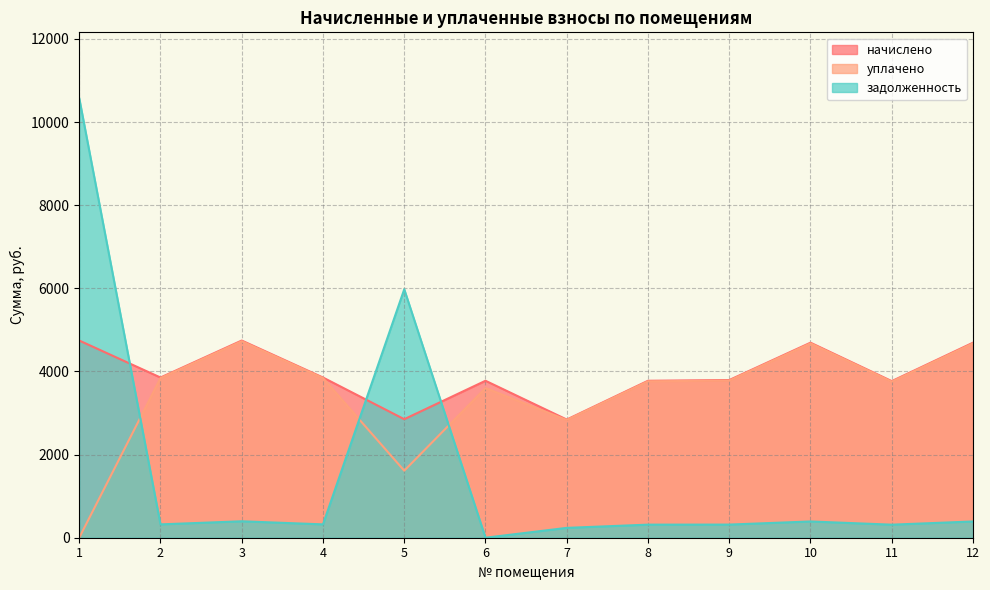

True or false: задолженность has a value of 0.0 at 6.

True